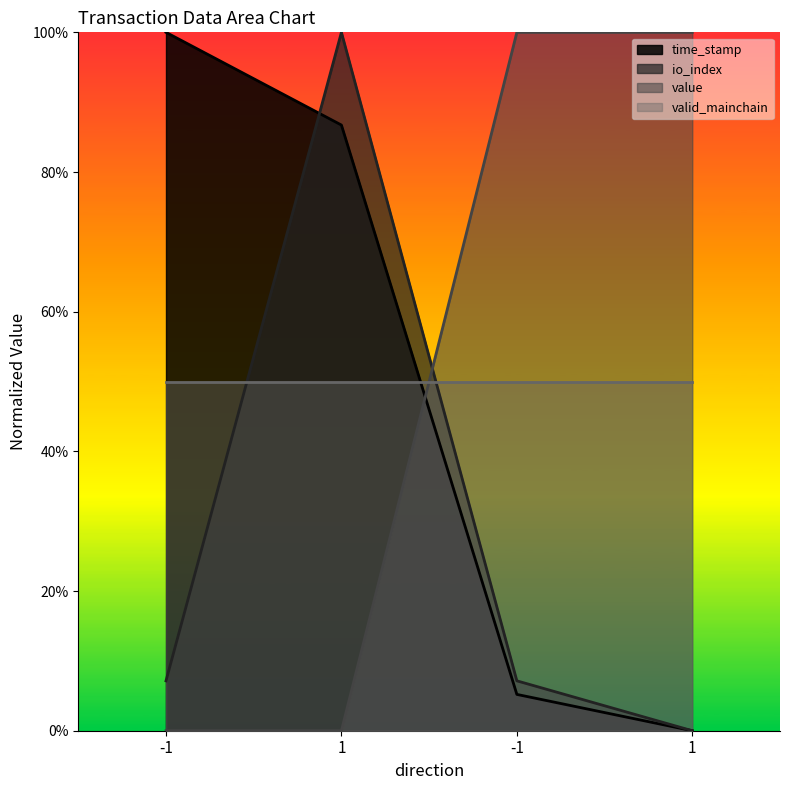

Which series changed the most between -1 and -1?

value